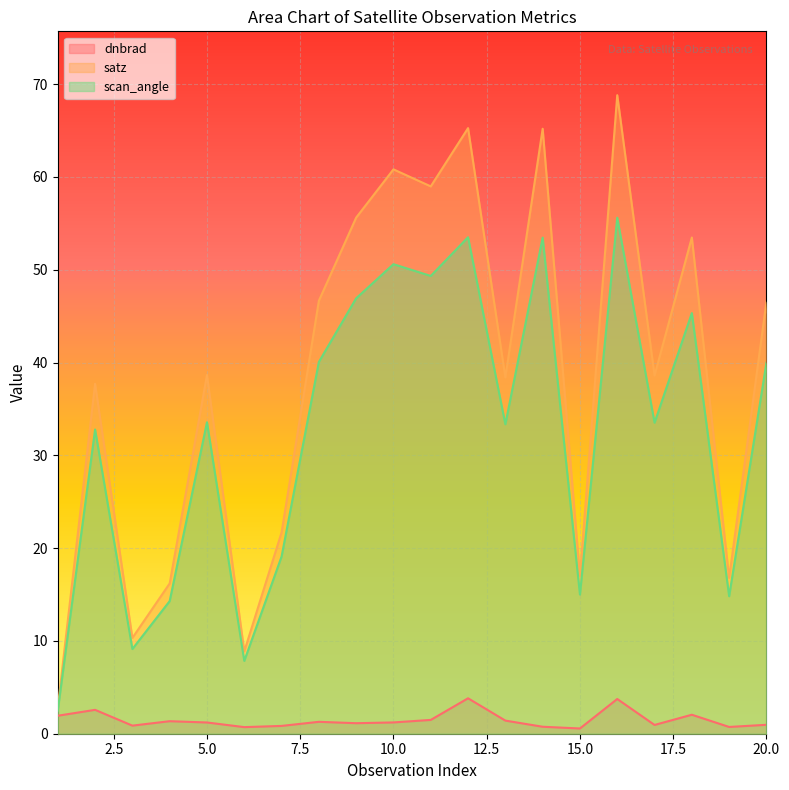

List the series in order of their overall mean, highest first.

satz, scan_angle, dnbrad